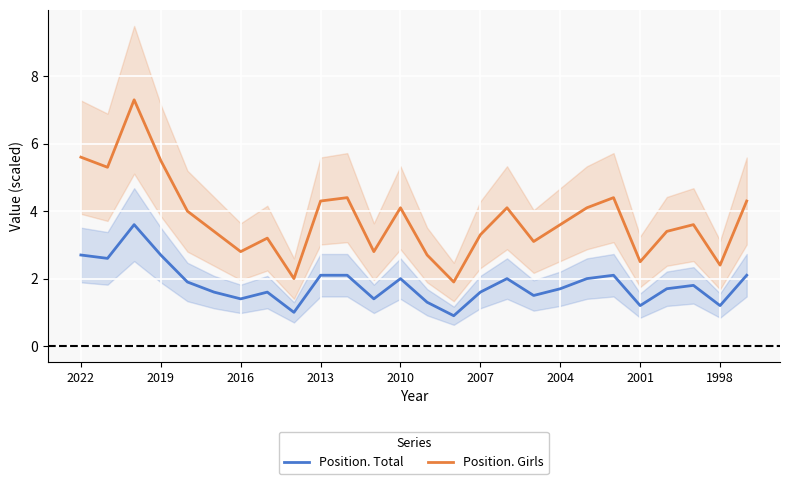

Is this an area chart (filled region under the line)?

No